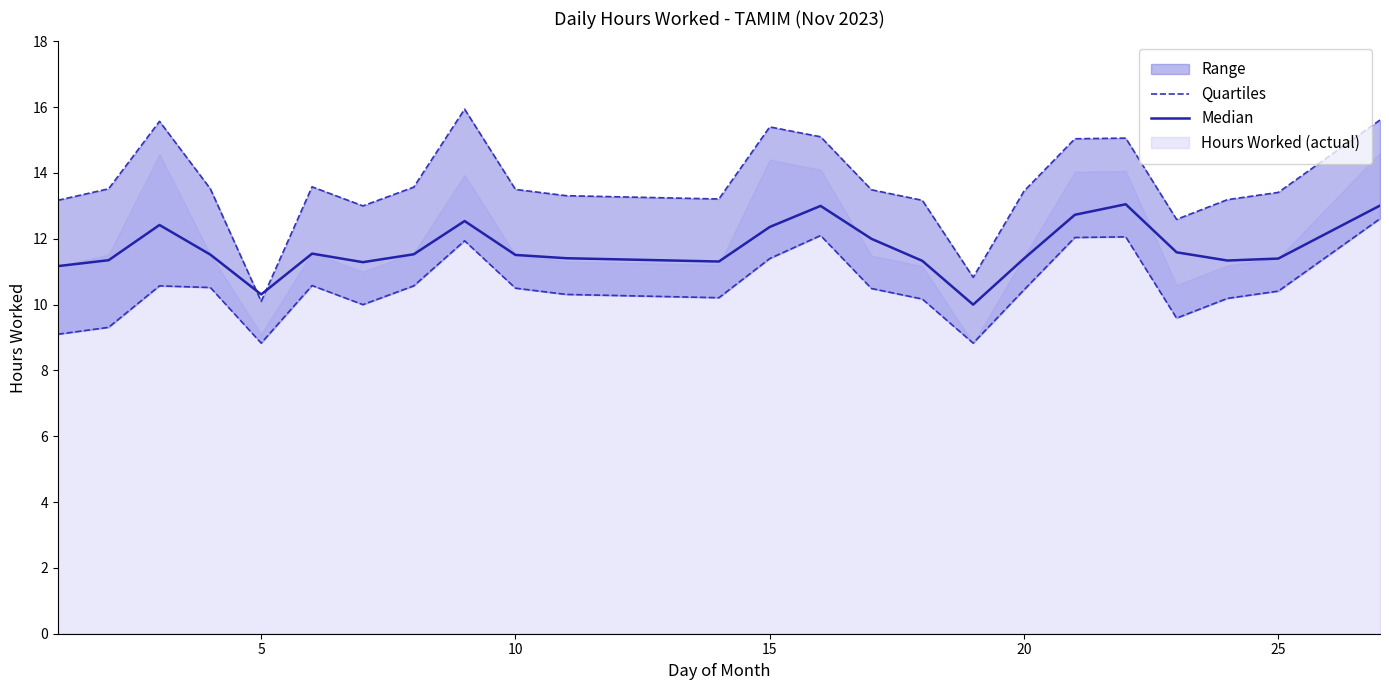

What is the total value across all series at 10?

23.0